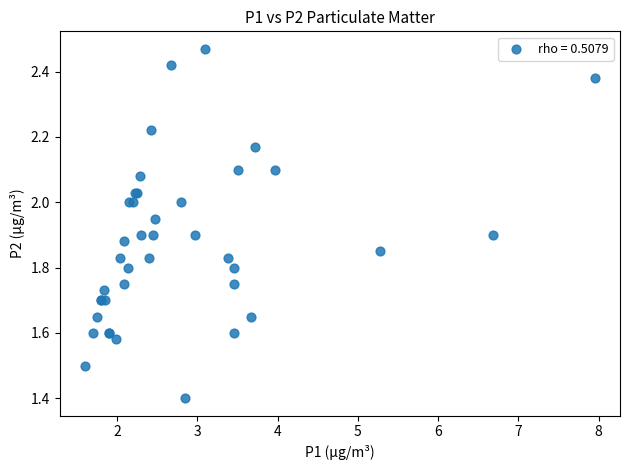

What Y value in the scatter plot is closest to 1?

1.4